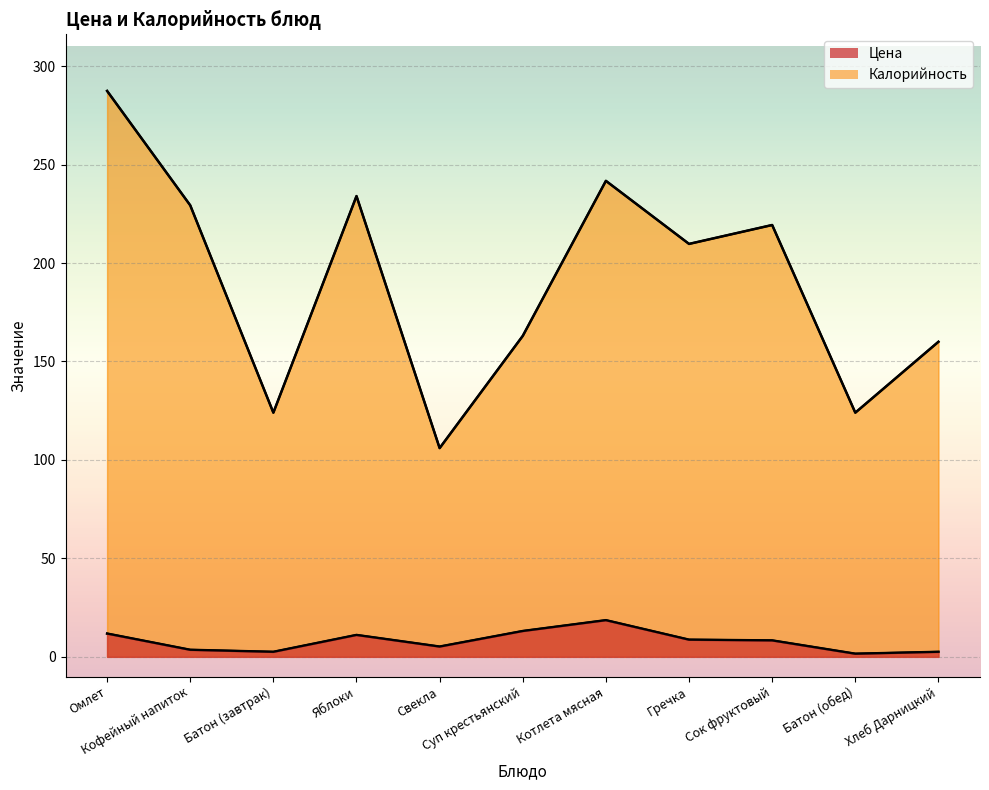

At which label does Калорийность reach its minimum?

Свекла